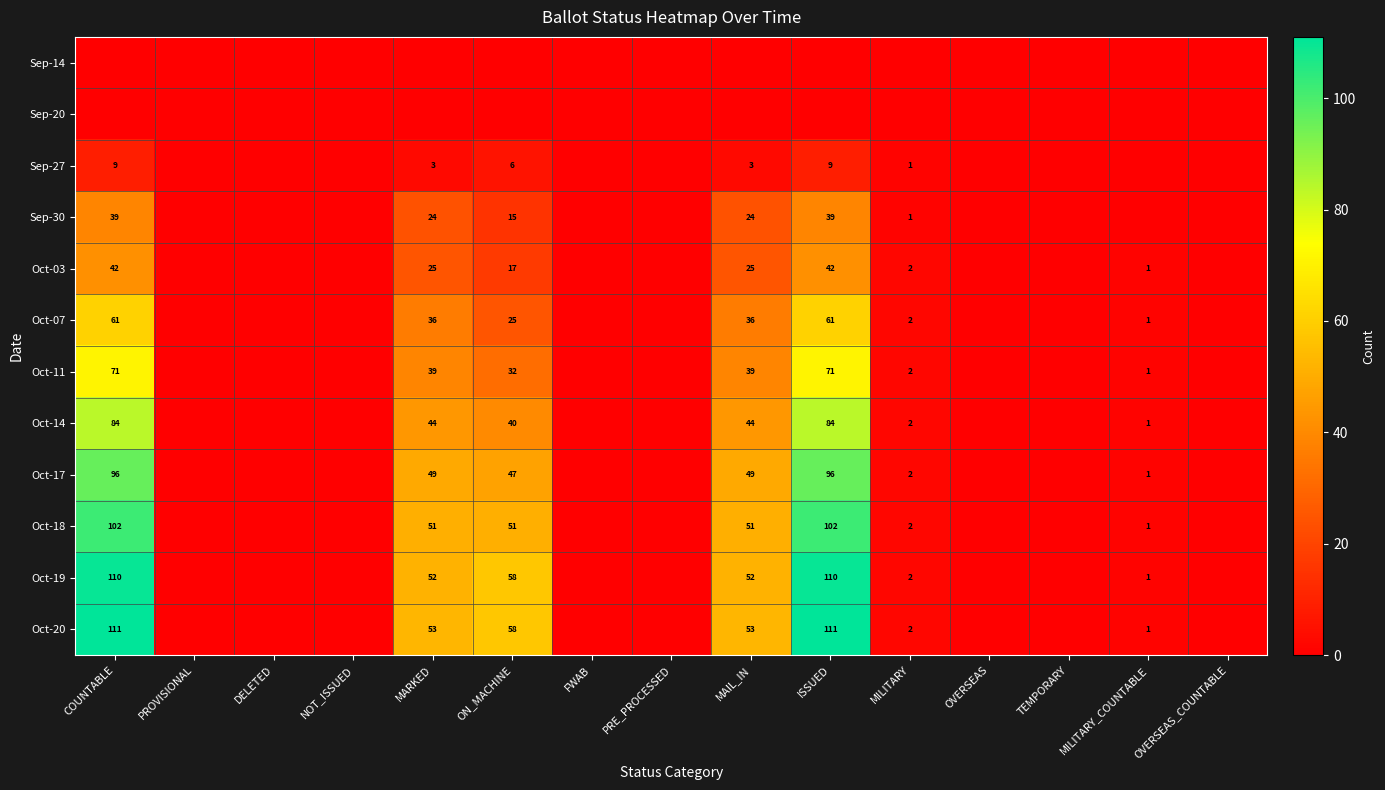

True or false: Oct-03 has a value of 42 at COUNTABLE.

True